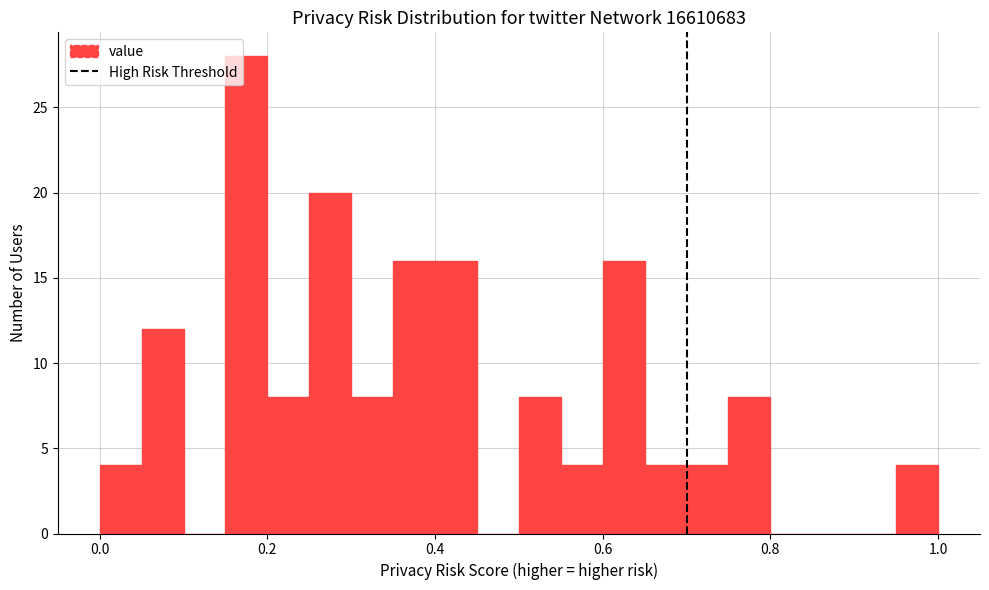

Read against the x-axis, roughly where is the centre of the tallest bar?

0.18